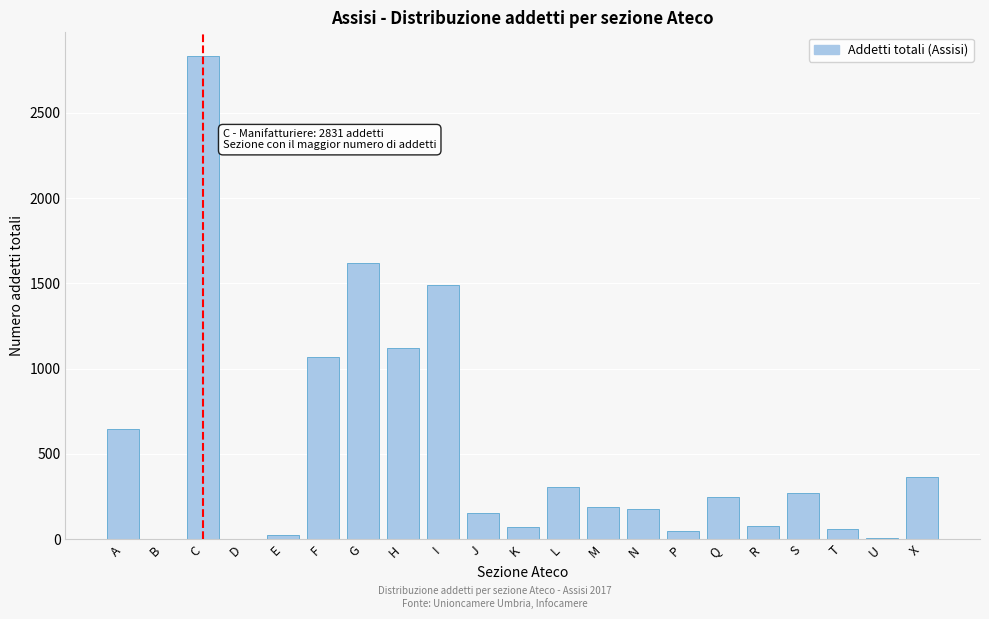

At which label is the value closest to 1416?

I